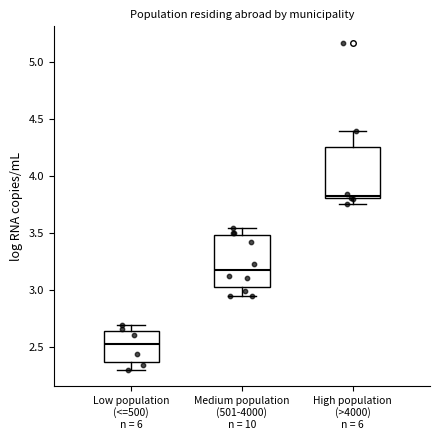

Where is the upper edge of the box for High population (>4000) n = 6 on the y-axis? The values are not printed on the chart, so give them approximately, as read against the axis.

4.25